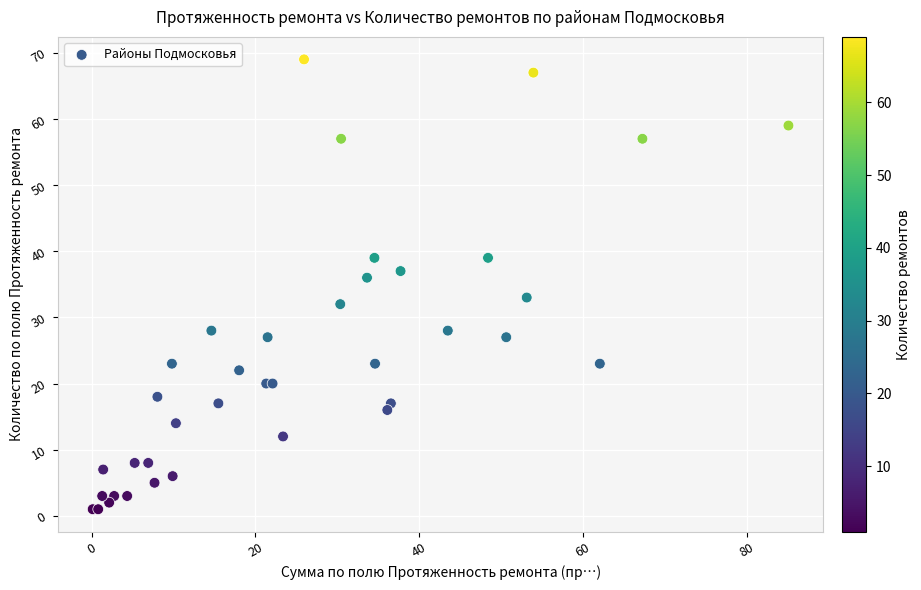

What Y value in the scatter plot is closest to 35?

36